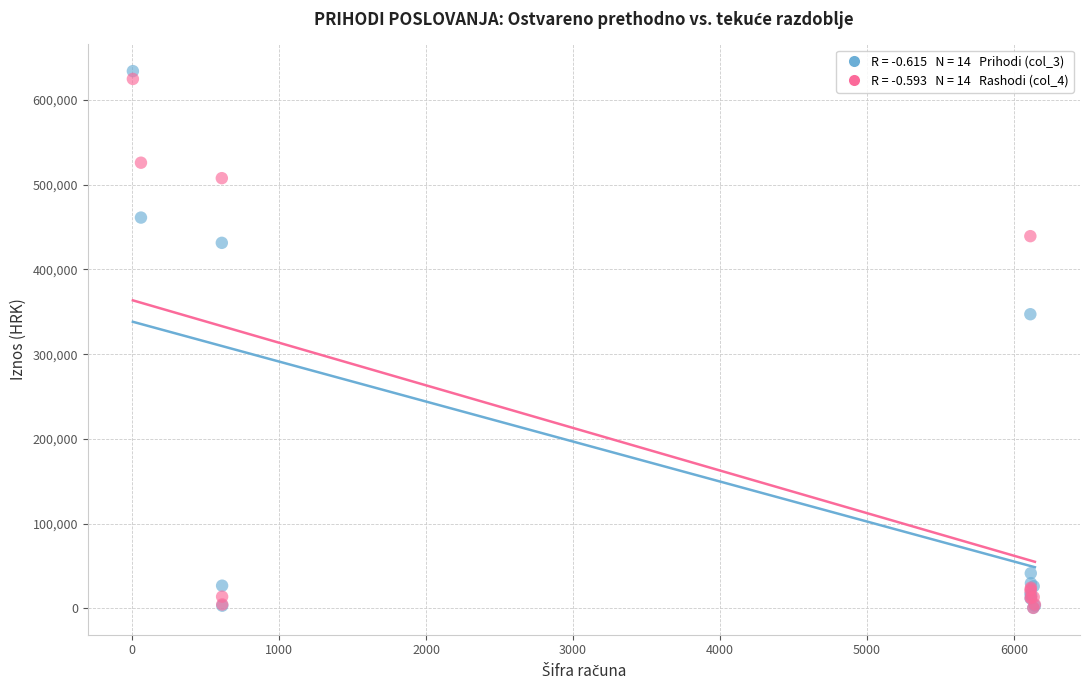

Across all series, what Y value is closest to 317355?

347189.9